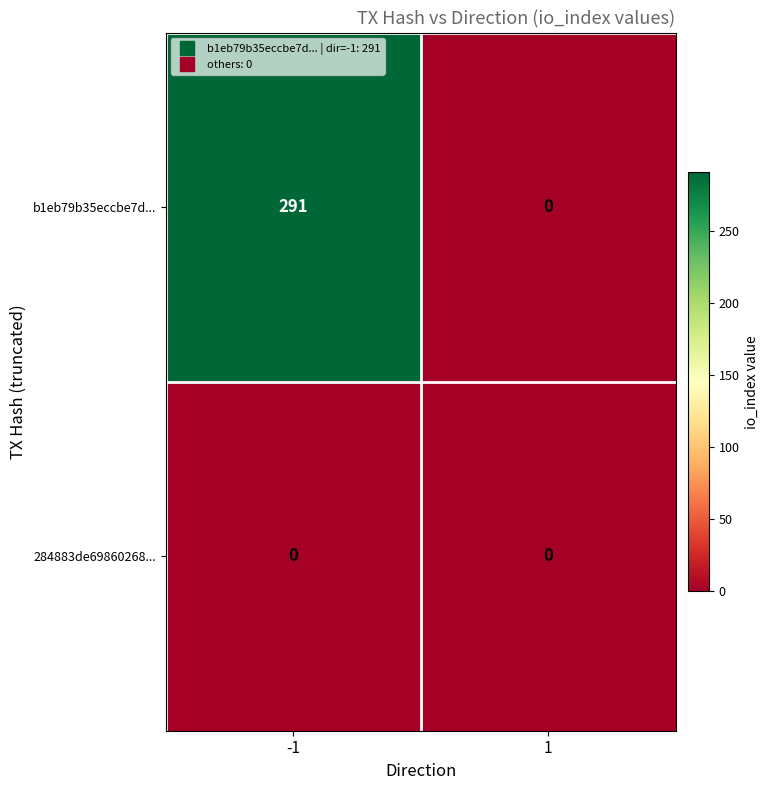

What is the difference between the maximum and minimum values in the b1eb79b35eccbe7d... series?

291